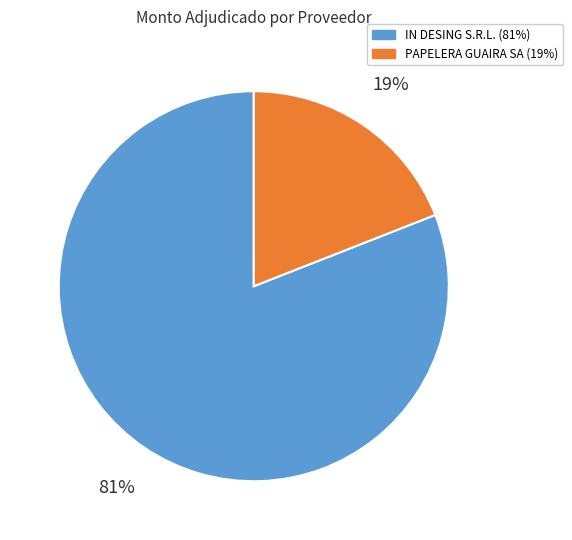

Which slice is the largest?

IN DESING S.R.L.